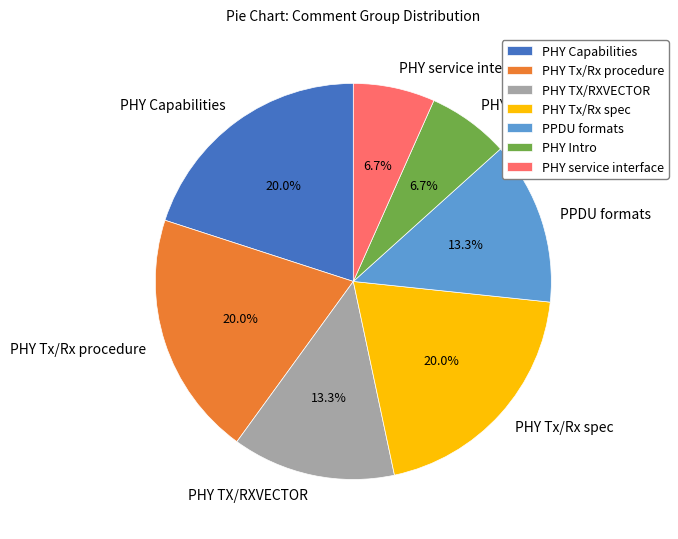

What is the total percentage of PHY Tx/Rx spec and PHY service interface?

26.7%